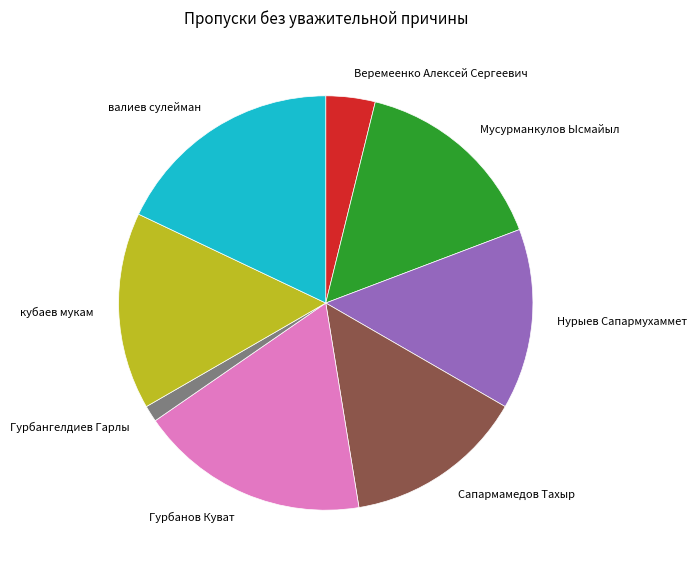

How many segments does this pie chart have?

8